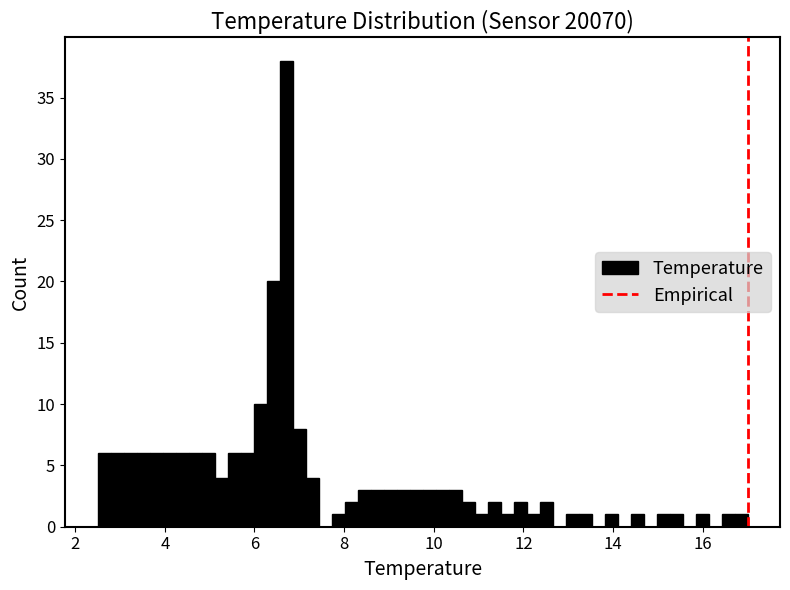

Read against the x-axis, roughly where is the centre of the tallest bar?

6.8